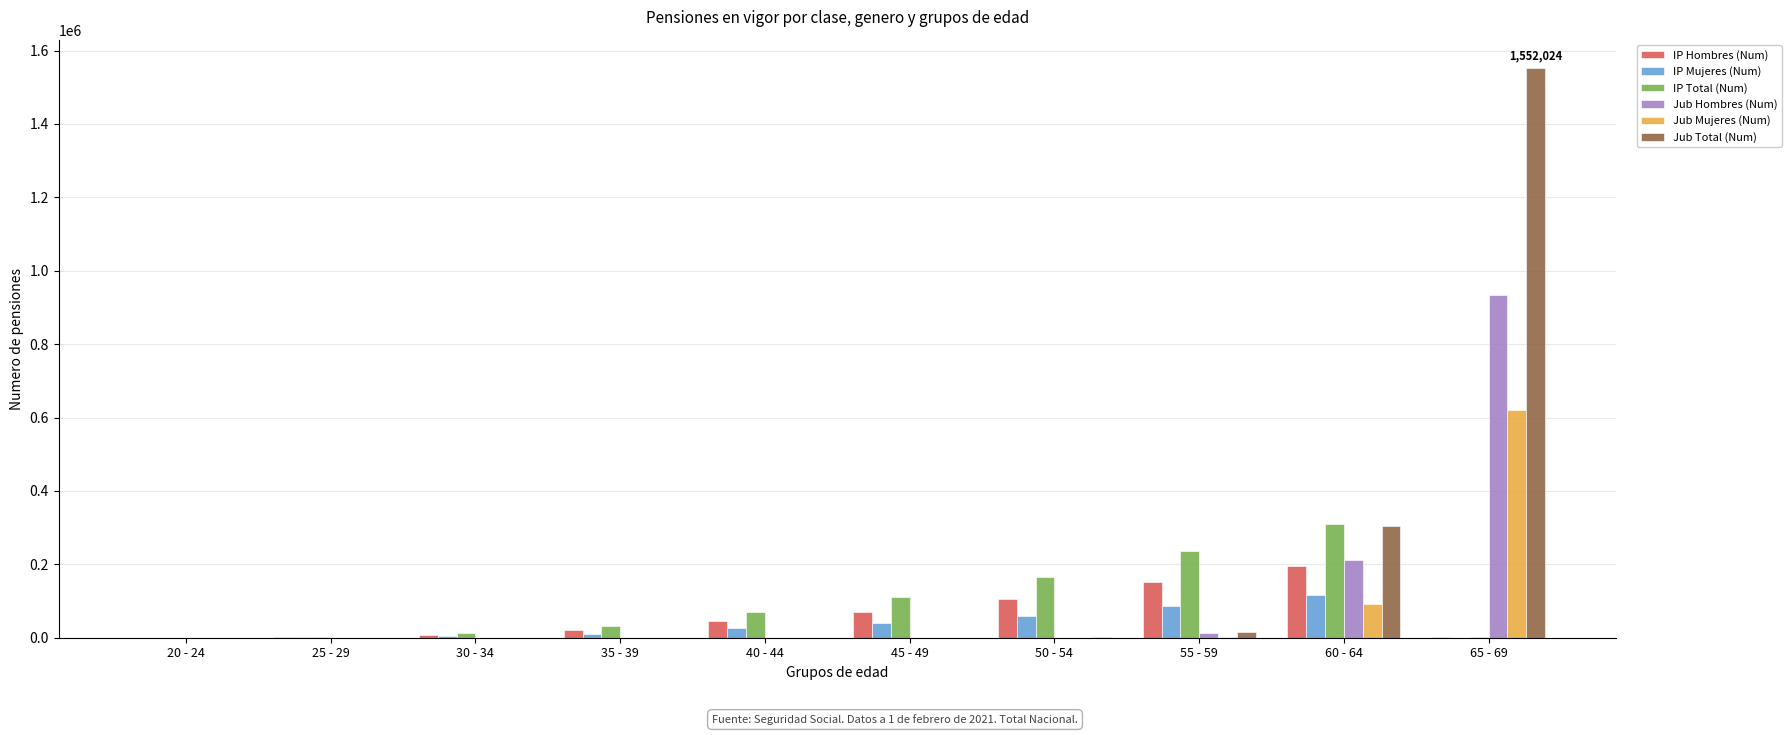

At which label does IP Hombres (Num) reach its peak?

60 - 64